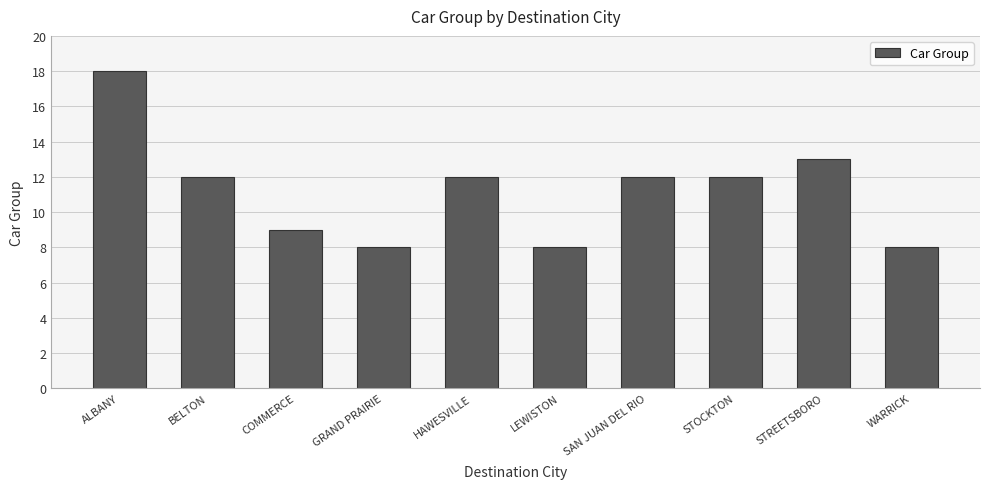

What is the maximum value shown in the chart?

18